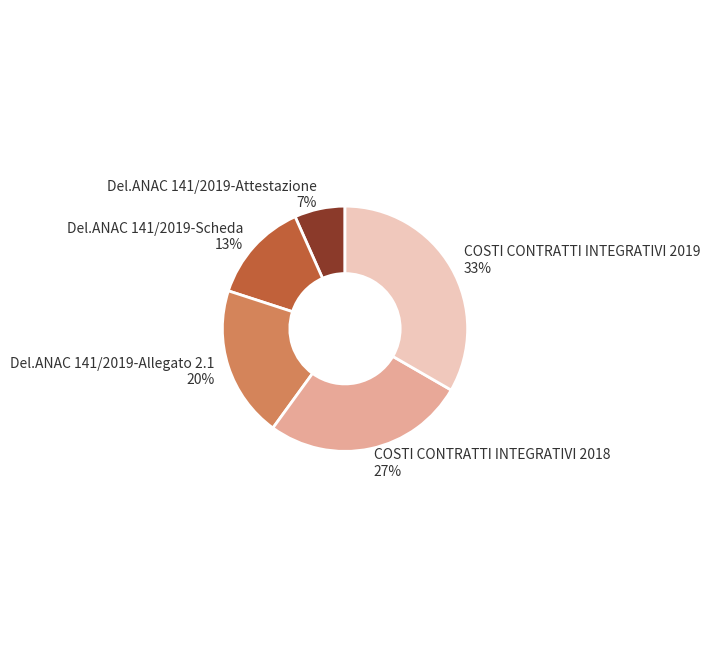

Does any single category account for the majority?

No